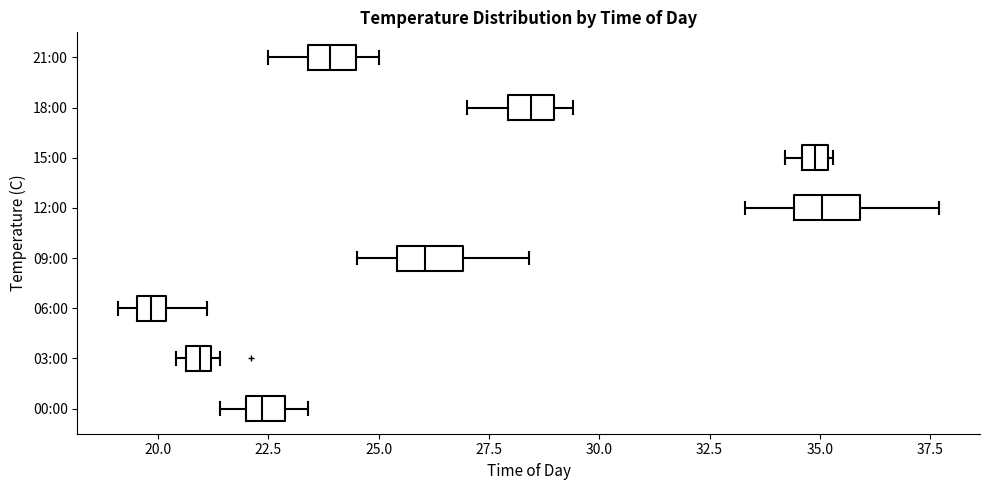

Where is the right edge of the box for 03:00 on the x-axis? The values are not printed on the chart, so give them approximately, as read against the axis.

21.0